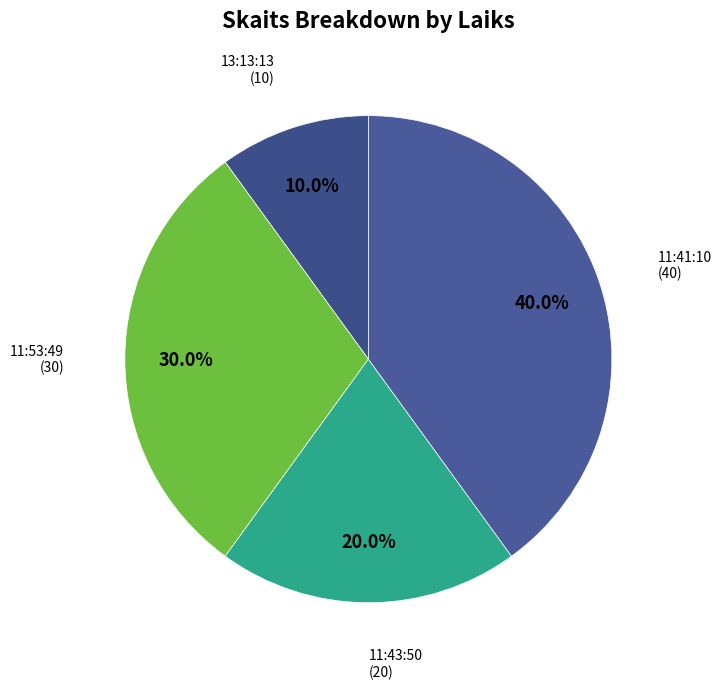

How many segments does this pie chart have?

4